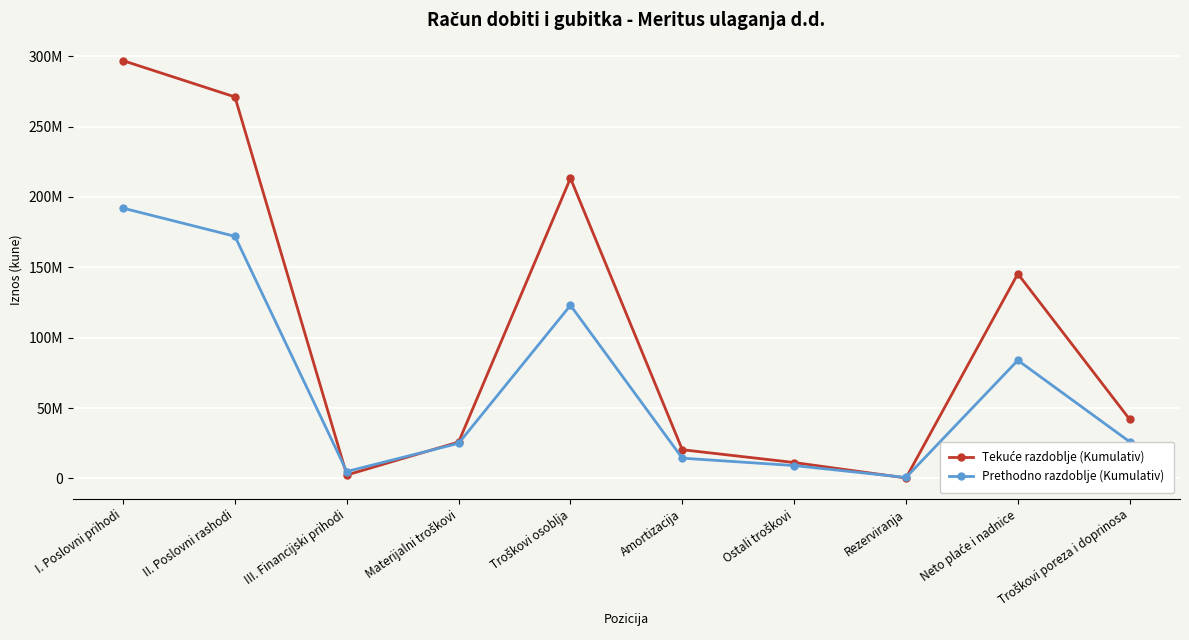

What is the average value of the Tekuće razdoblje (Kumulativ) series?

102886504